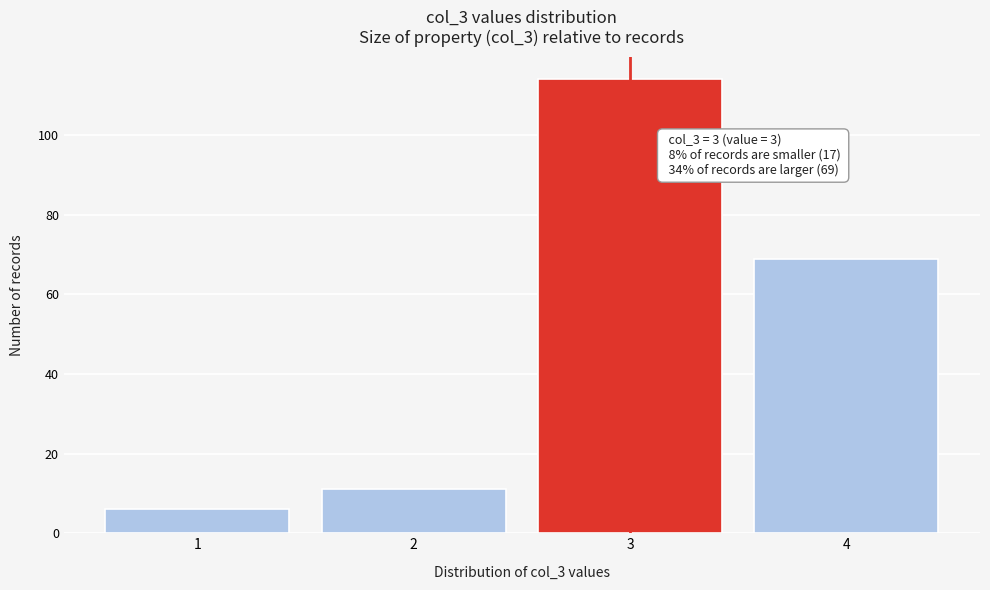

Reading left to right, list all the values displayed in this chart.

1=6	2=11	3=114	4=69